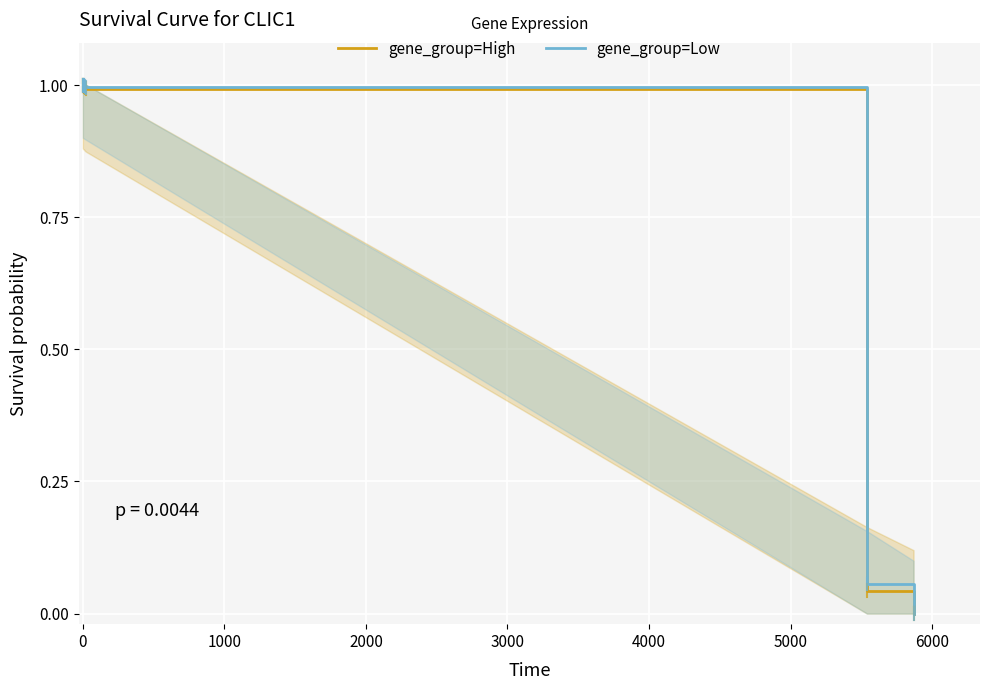

What is the highest value of the gene_group=High series?

1.0